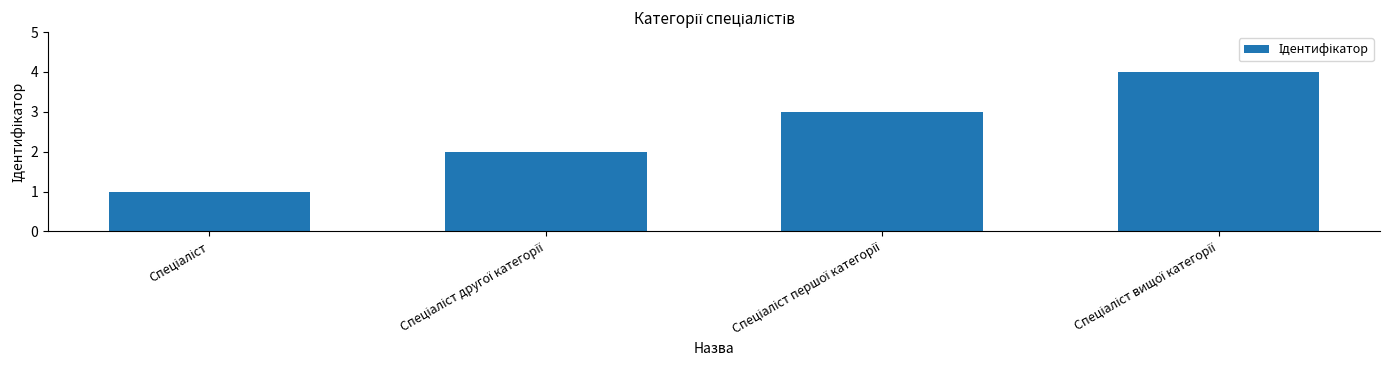

What is the sum of all values?

10